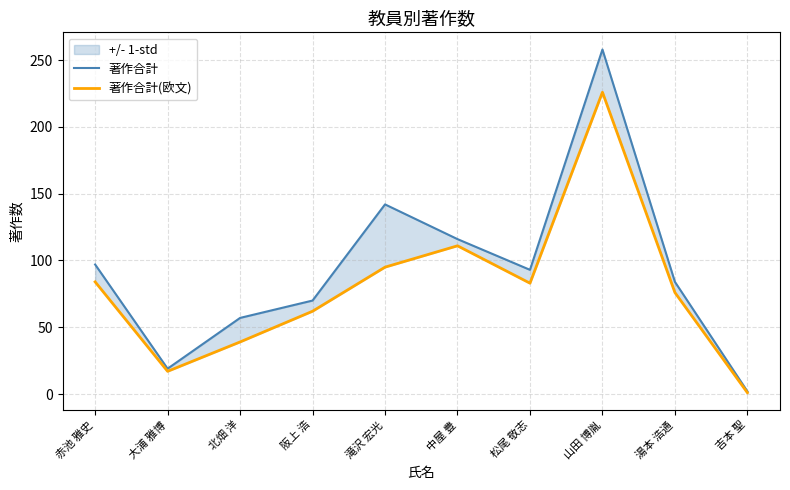

Does the chart display data point markers on the line(s)?

No